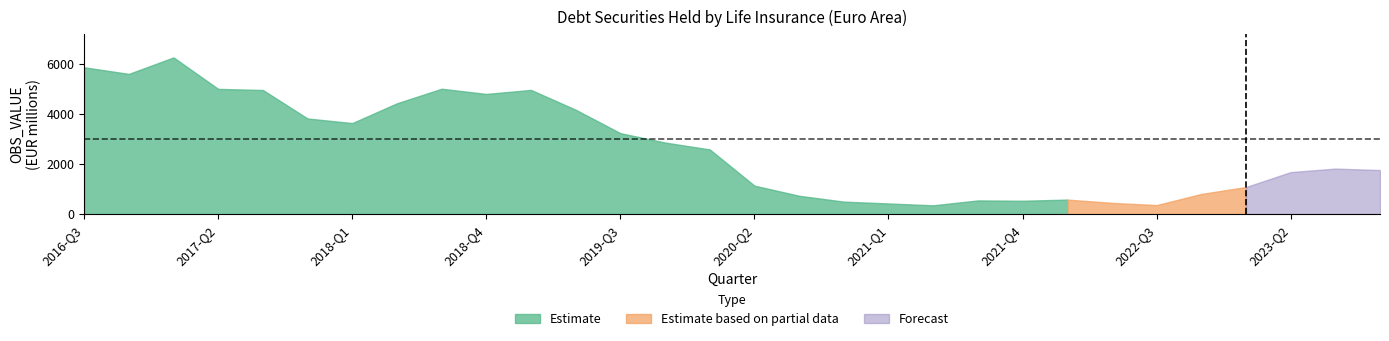

Read the value at 2017-Q4.

3814.8